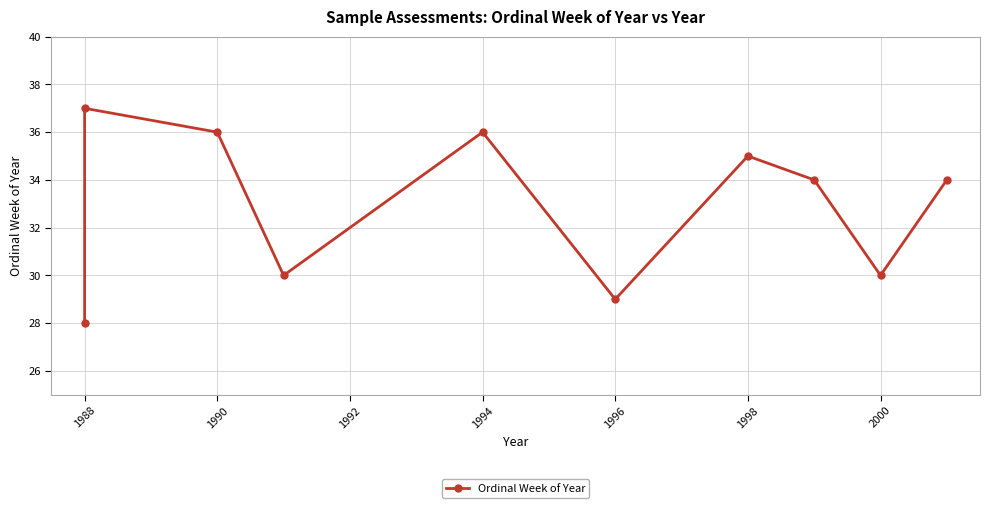

Between 1998 and 1988, which is larger?

1998